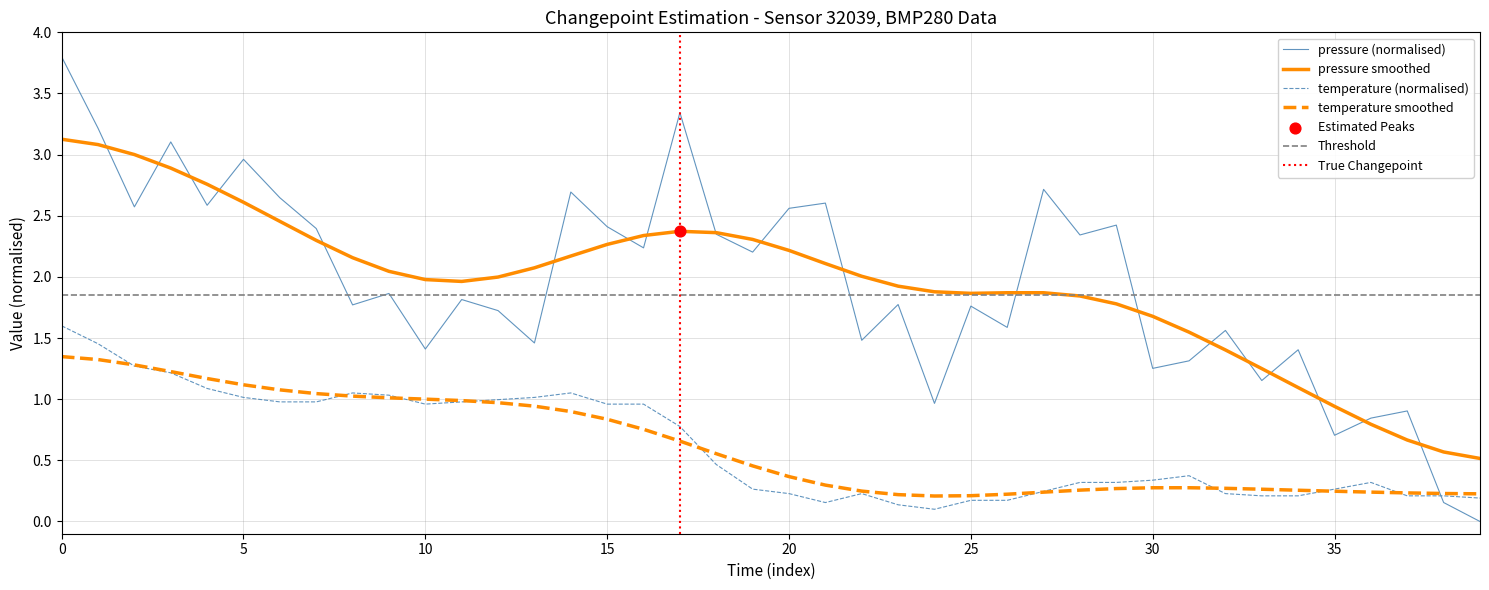

After their last crossing, which series has the higher values: pressure (normalised) or temperature smoothed?

temperature smoothed